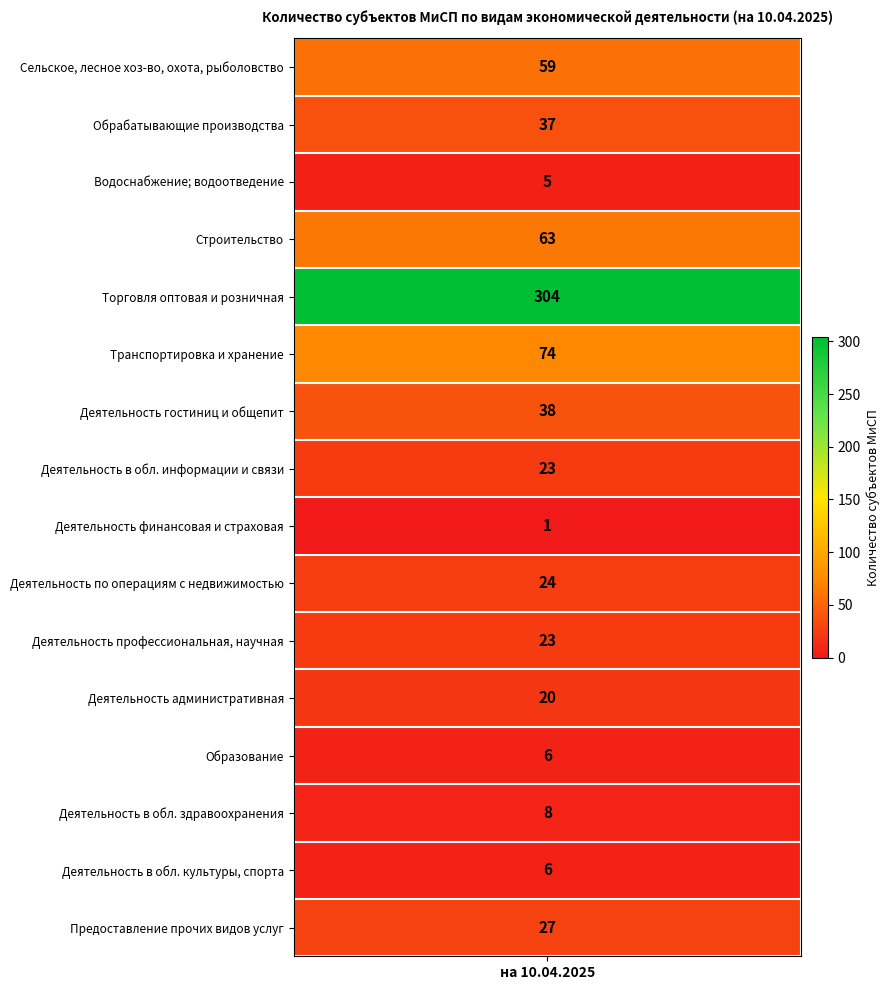

Count the number of categories in the chart.

16